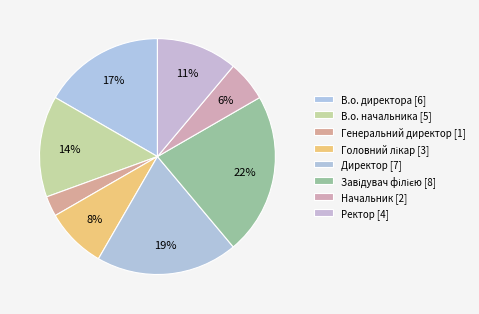

How many segments does this pie chart have?

8